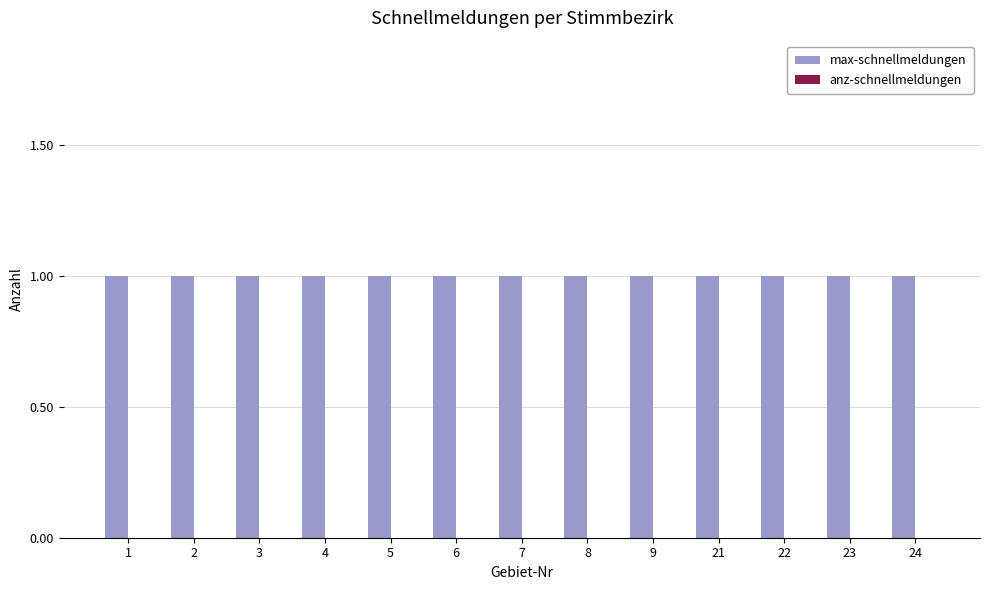

What are all the series names shown in the legend?

max-schnellmeldungen, anz-schnellmeldungen